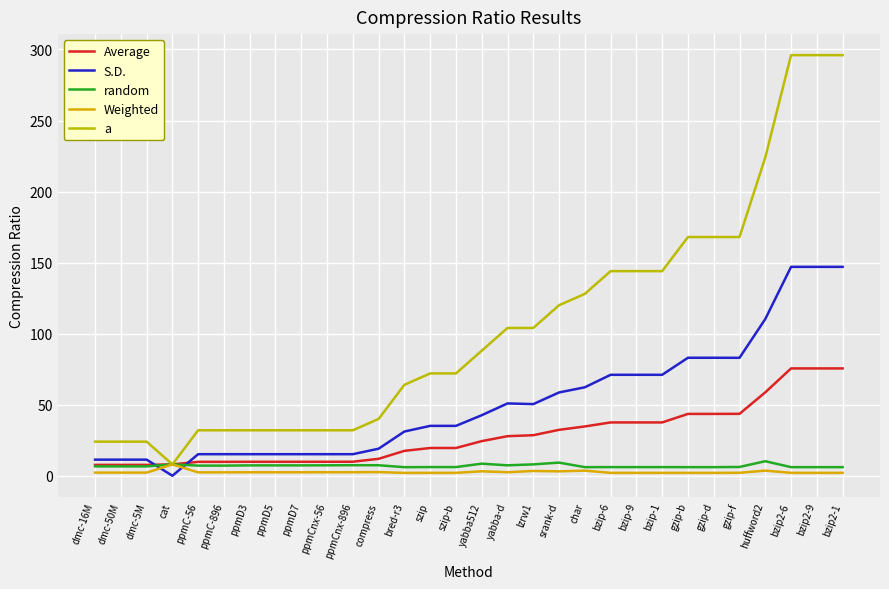

Is the value of random at bred-r3 greater than the value of Weighted at char?

Yes